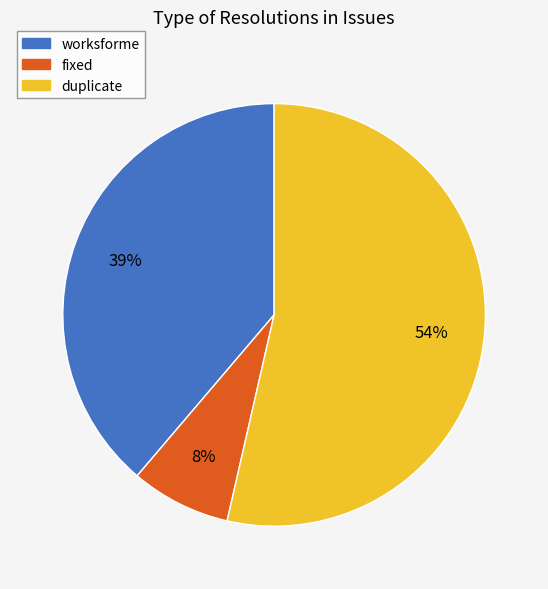

Which slice is the largest?

duplicate